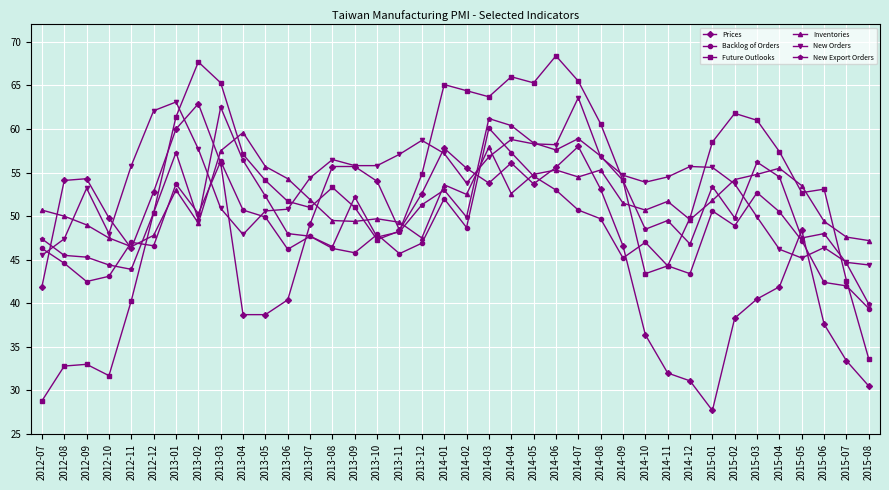

Which series changed the most between 2013-05 and 2015-03?

Future Outlooks